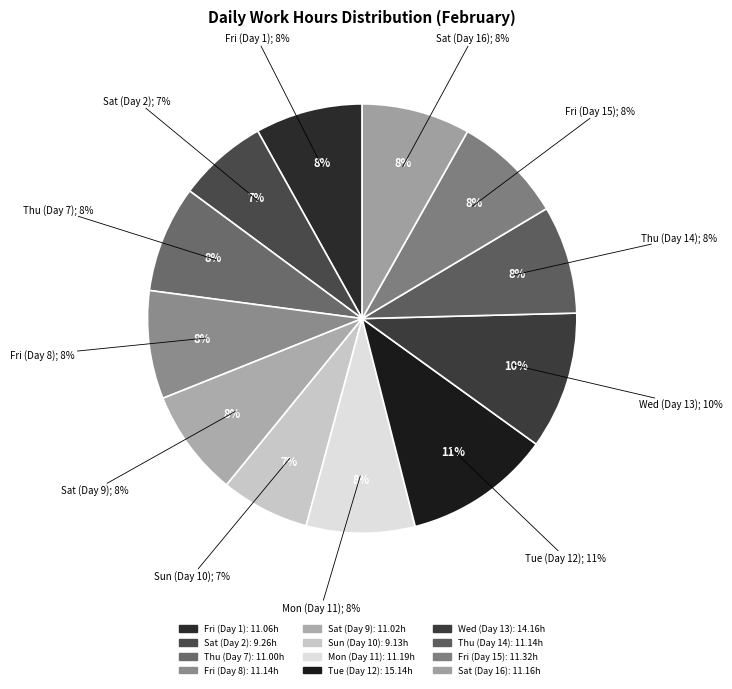

Is Sun (Day 10) the majority of the pie?

No